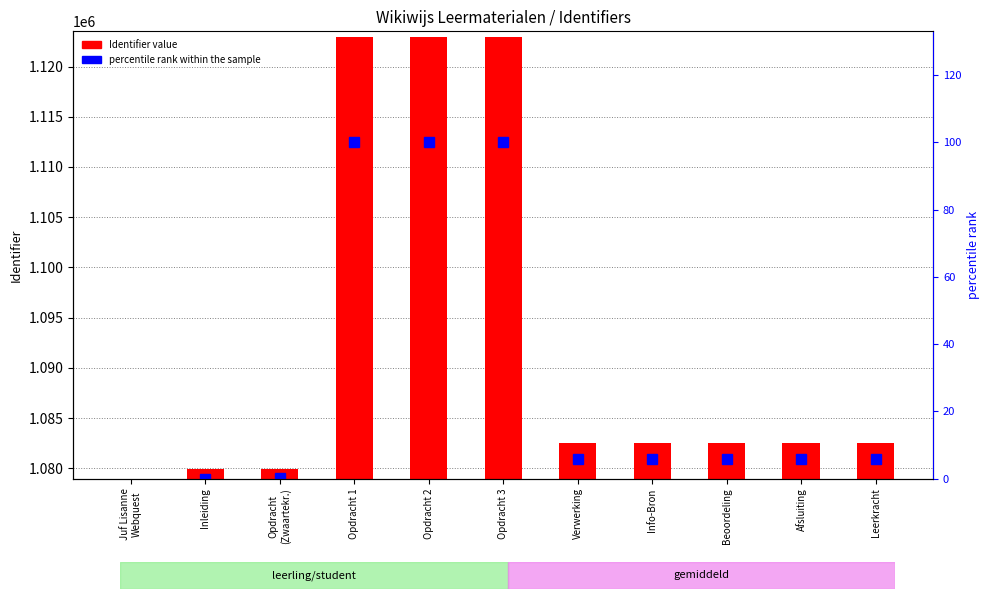

At which category is the sum across all series the highest?

Opdracht 3